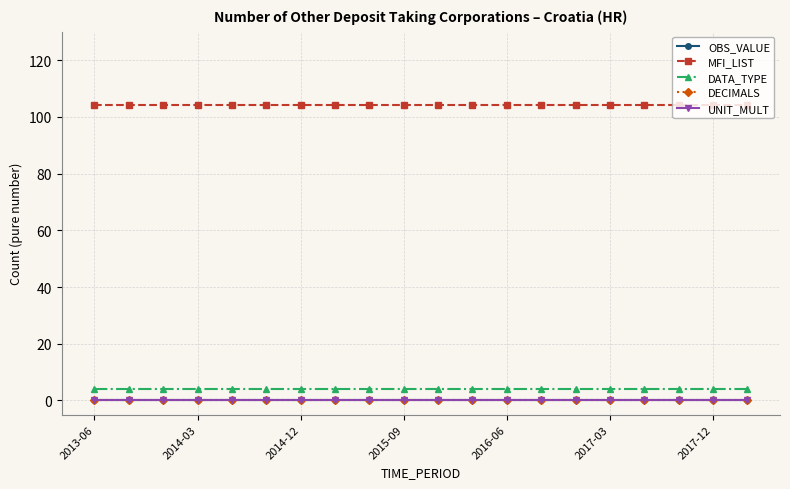

At how many categories does at least one series exceed 96?

20